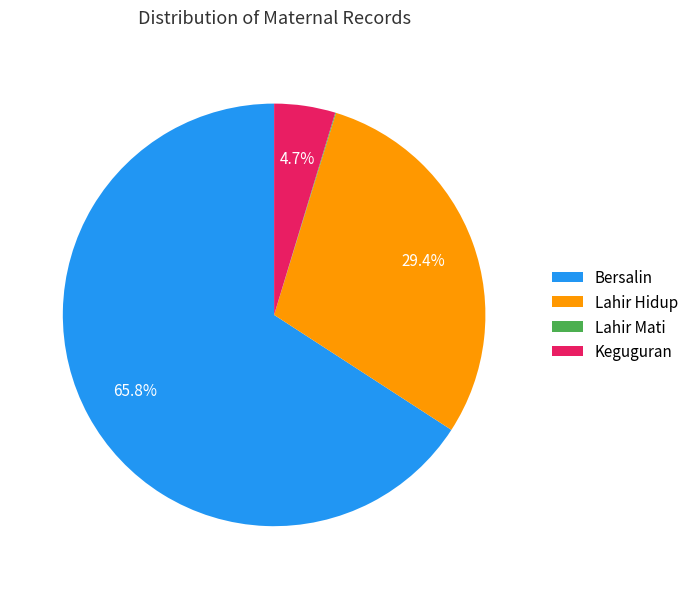

What percentage is NOT represented by Keguguran?

95.3%